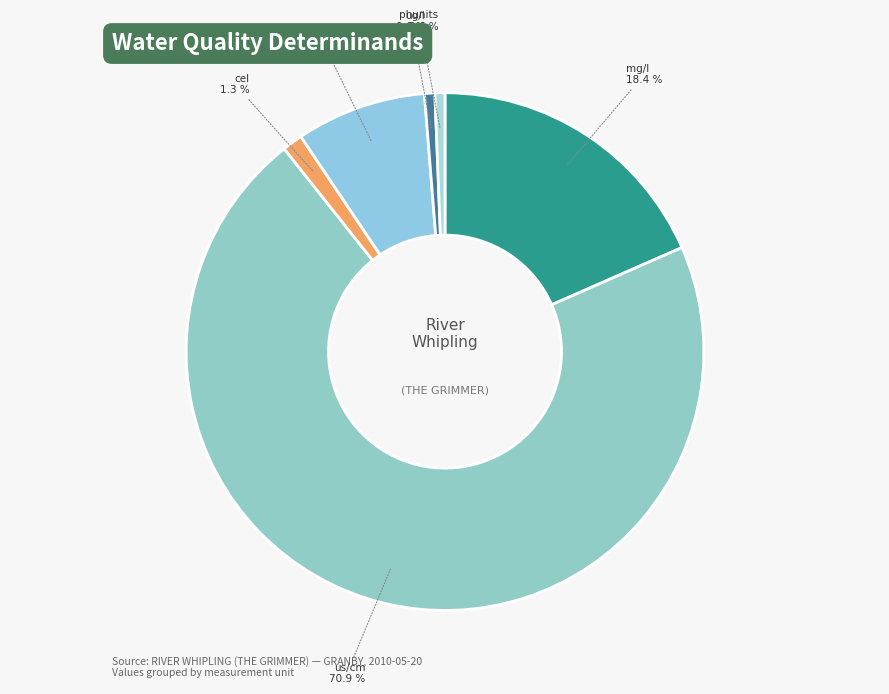

How many slices are in this pie chart?

6